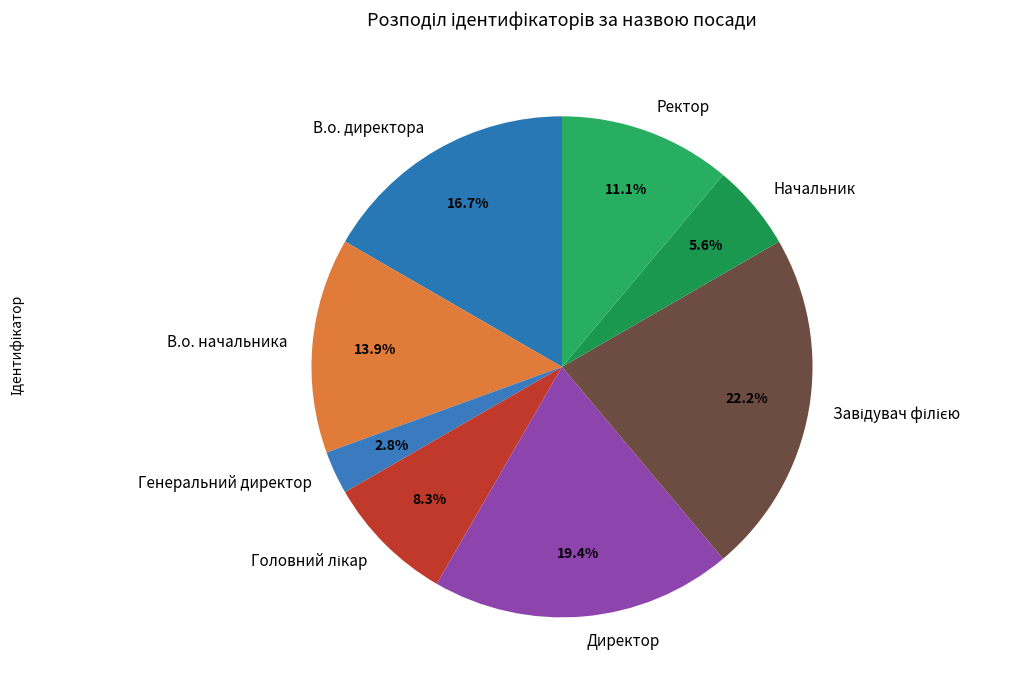

Is there any slice that represents more than half of the pie?

No